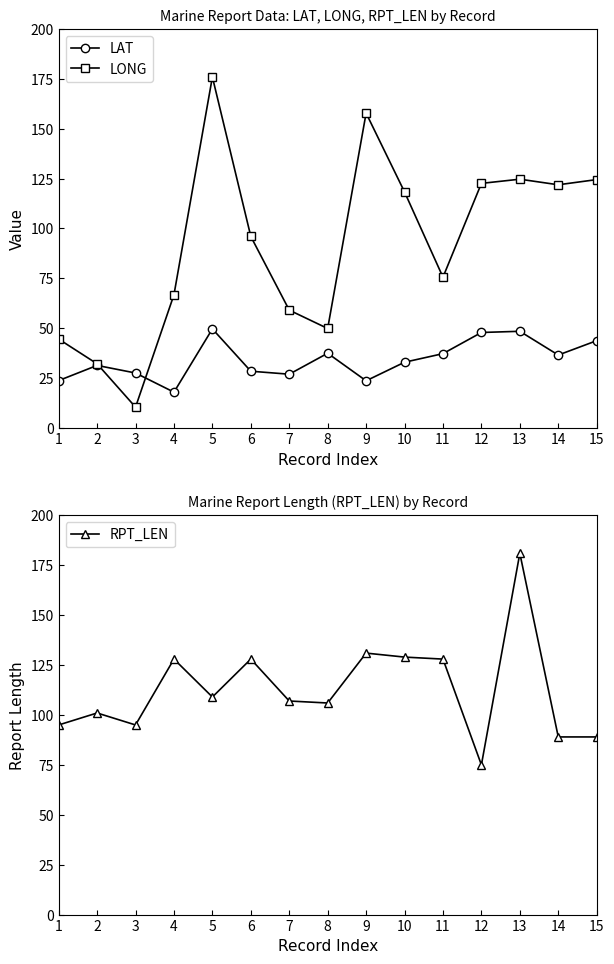

Where do LONG and RPT_LEN first cross each other?

4 and 5